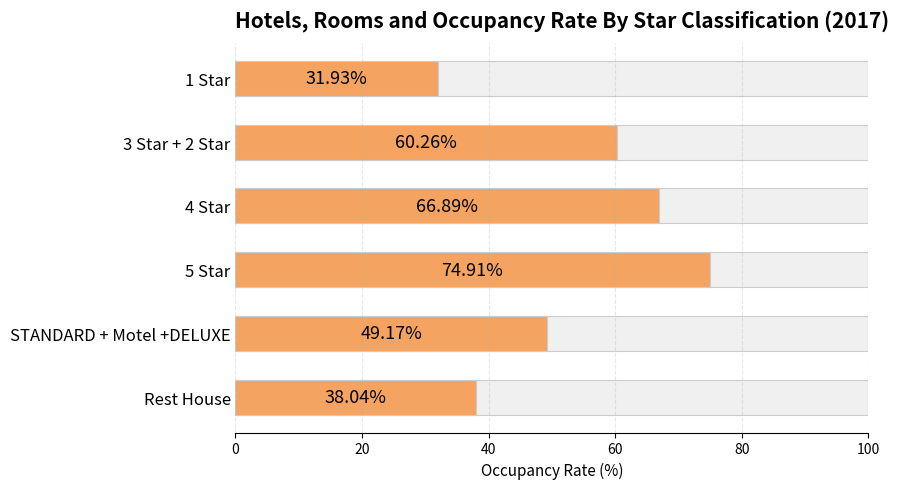

What is the value of the 2nd bar from the left?

60.3